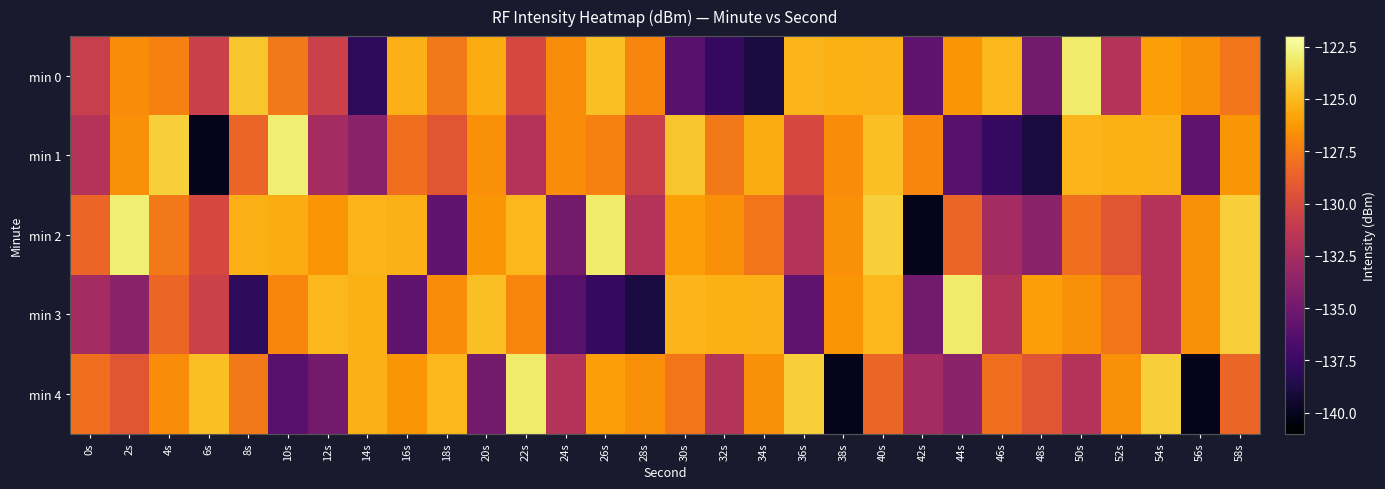

Reading right to left, what are all the values shown in this chart?

min 0: 58s=-127.7	56s=-126.6	54s=-126.0	52s=-131.9	50s=-123.1	48s=-134.9	46s=-125.1	44s=-126.4	42s=-135.8	40s=-125.3	38s=-125.4	36s=-125.2	34s=-138.9	32s=-137.8	30s=-136.1	28s=-127.1	26s=-124.8	24s=-126.8	22s=-130.2	20s=-125.5	18s=-127.6	16s=-125.3	14s=-138.0	12s=-130.7	10s=-127.6	8s=-124.6	6s=-130.7	4s=-127.3	2s=-126.8	0s=-130.9
min 1: 58s=-126.4	56s=-135.8	54s=-125.3	52s=-125.4	50s=-125.2	48s=-138.9	46s=-137.8	44s=-136.1	42s=-127.1	40s=-124.8	38s=-126.8	36s=-130.2	34s=-125.5	32s=-127.6	30s=-124.6	28s=-130.7	26s=-127.3	24s=-126.8	22s=-131.8	20s=-126.6	18s=-129.3	16s=-128.0	14s=-133.9	12s=-132.6	10s=-122.9	8s=-128.5	6s=-140.1	4s=-124.2	2s=-126.6	0s=-131.8
min 2: 58s=-124.2	56s=-126.6	54s=-131.8	52s=-129.3	50s=-128.0	48s=-133.9	46s=-132.6	44s=-128.5	42s=-140.1	40s=-124.2	38s=-126.6	36s=-131.8	34s=-127.7	32s=-126.6	30s=-126.0	28s=-131.9	26s=-123.1	24s=-134.9	22s=-125.1	20s=-126.4	18s=-135.8	16s=-125.3	14s=-125.2	12s=-126.4	10s=-125.5	8s=-125.3	6s=-130.2	4s=-127.6	2s=-122.9	0s=-128.5
min 3: 58s=-124.2	56s=-126.6	54s=-131.8	52s=-127.7	50s=-126.6	48s=-126.0	46s=-131.9	44s=-123.1	42s=-134.9	40s=-125.1	38s=-126.4	36s=-135.8	34s=-125.3	32s=-125.4	30s=-125.2	28s=-138.9	26s=-137.8	24s=-136.1	22s=-127.1	20s=-124.8	18s=-126.8	16s=-135.8	14s=-125.4	12s=-125.1	10s=-127.1	8s=-138.0	6s=-130.7	4s=-128.5	2s=-133.9	0s=-132.6
min 4: 58s=-128.5	56s=-140.1	54s=-124.2	52s=-126.6	50s=-131.8	48s=-129.3	46s=-128.0	44s=-133.9	42s=-132.6	40s=-128.5	38s=-140.1	36s=-124.2	34s=-126.6	32s=-131.8	30s=-127.7	28s=-126.6	26s=-126.0	24s=-131.9	22s=-123.1	20s=-134.9	18s=-125.1	16s=-126.4	14s=-125.3	12s=-134.9	10s=-136.1	8s=-127.6	6s=-124.8	4s=-126.8	2s=-129.3	0s=-128.0